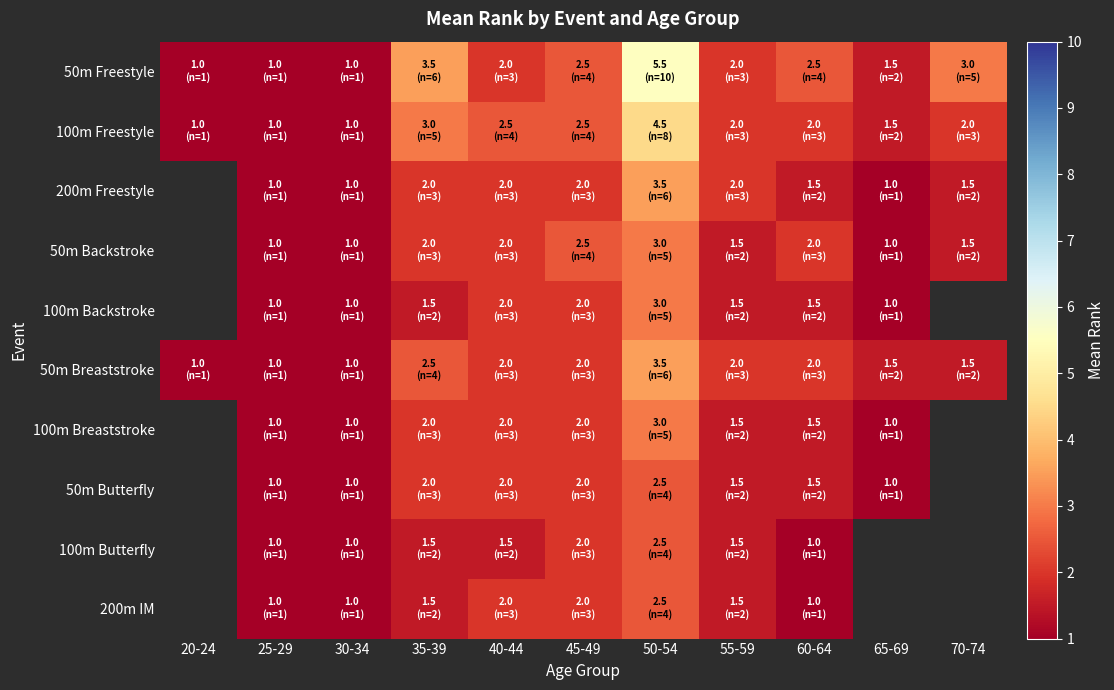

At which label does 100m Breaststroke first exceed 1?

35-39